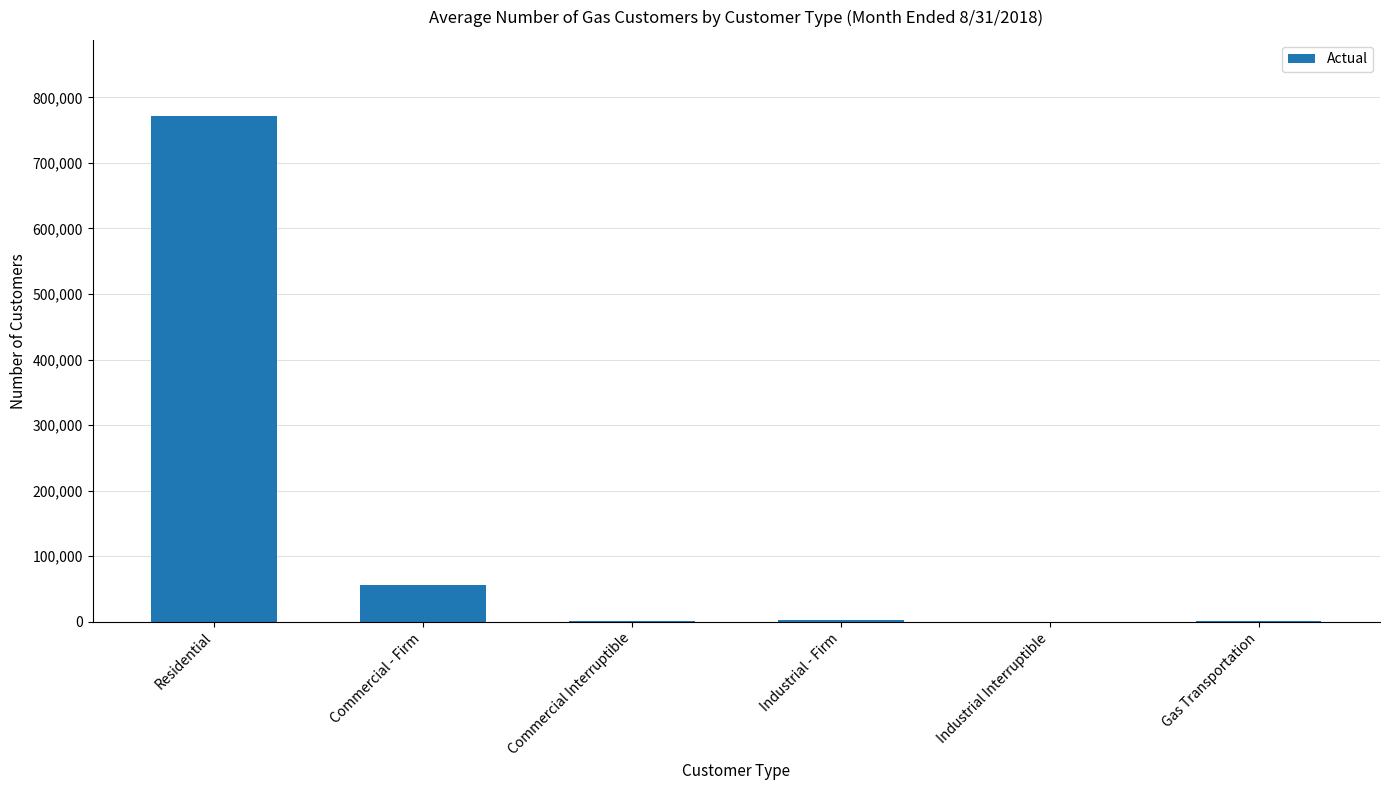

Approximately how many times larger is the value at Commercial - Firm compared to Residential?

0.1